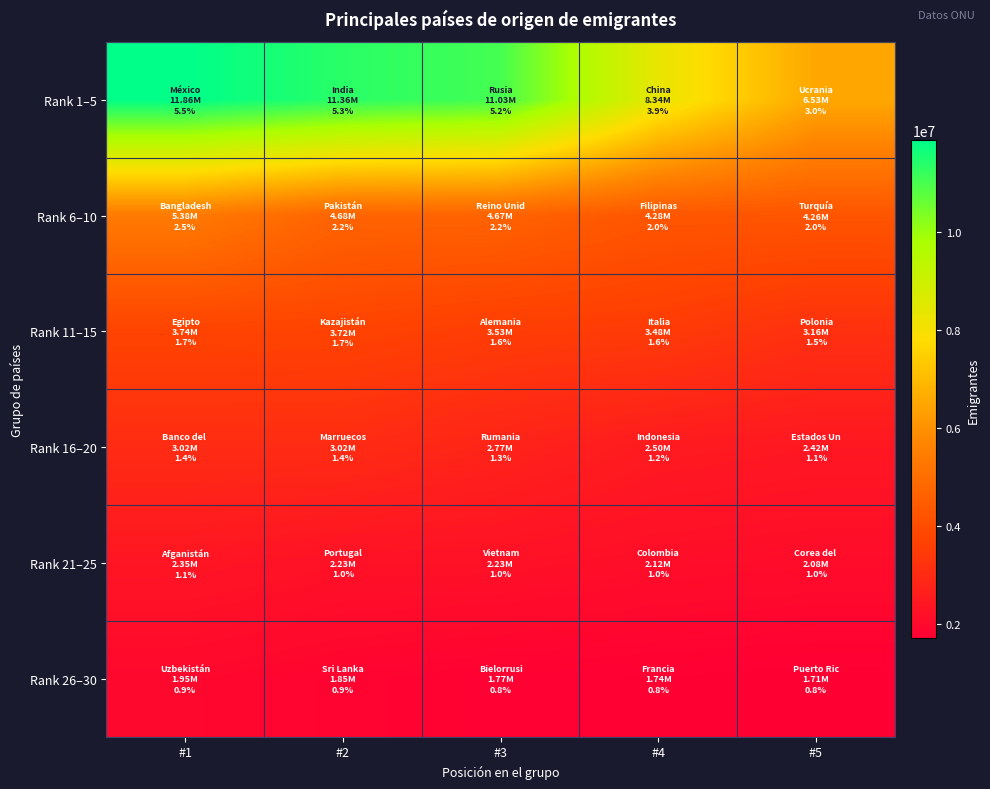

Reading left to right, list all the values displayed in this chart.

Rank 1–5: #1=11859236	#2=11360823	#3=11034681	#4=8344726	#5=6525145
Rank 6–10: #1=5384875	#2=4678730	#3=4666172	#4=4275612	#5=4261786
Rank 11–15: #1=3741055	#2=3719766	#3=3529460	#4=3480280	#5=3155509
Rank 16–20: #1=3017140	#2=3016631	#3=2769053	#4=2504297	#5=2423175
Rank 21–25: #1=2351104	#2=2229620	#3=2226401	#4=2123237	#5=2077730
Rank 26–30: #1=1954460	#2=1847829	#3=1765878	#4=1738006	#5=1705207